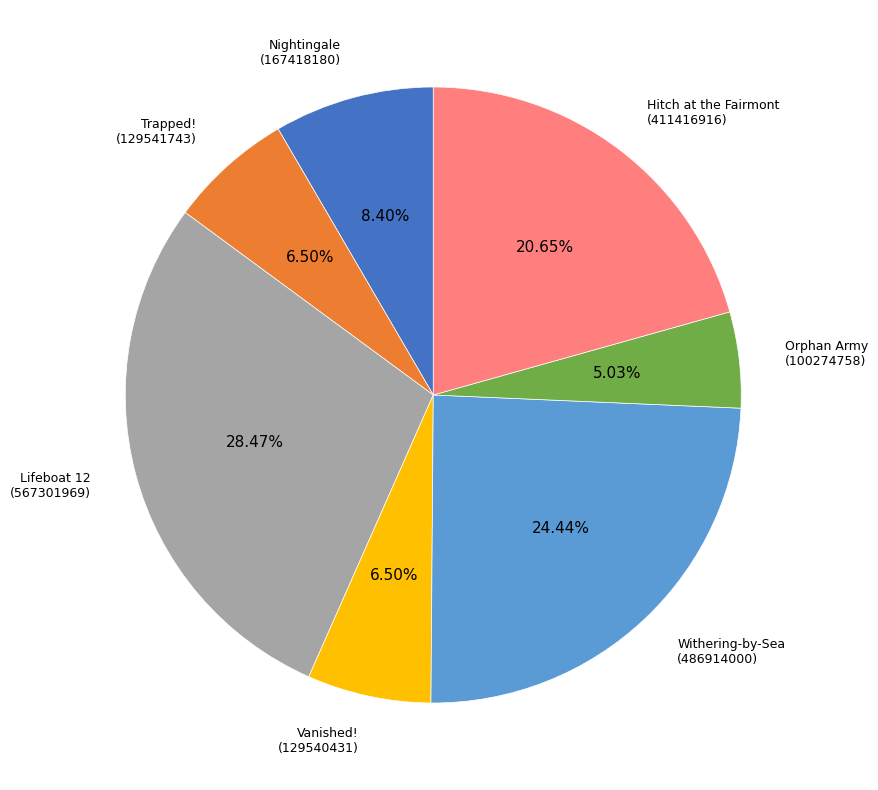

Do Trapped! and Orphan Army together represent more than half of the pie?

No